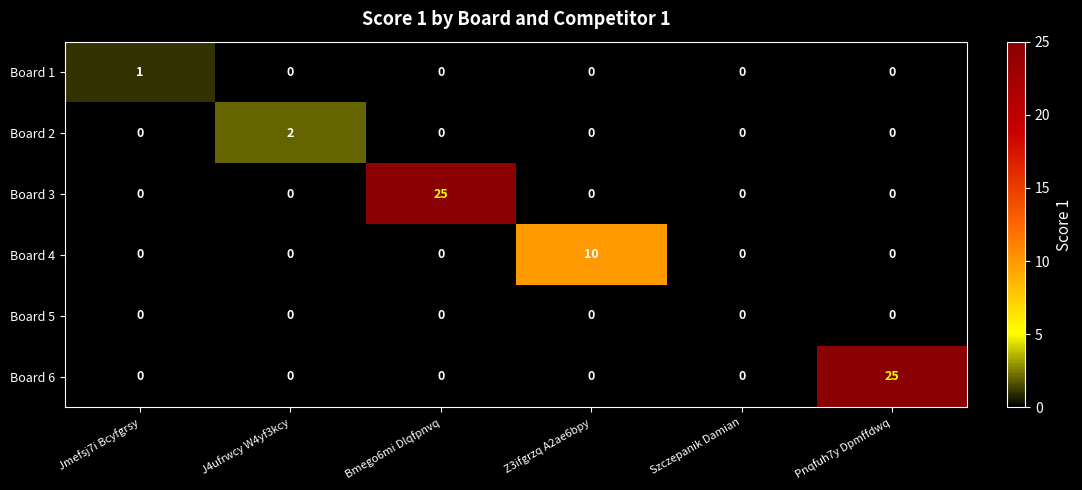

What is the maximum value shown in the chart?

25